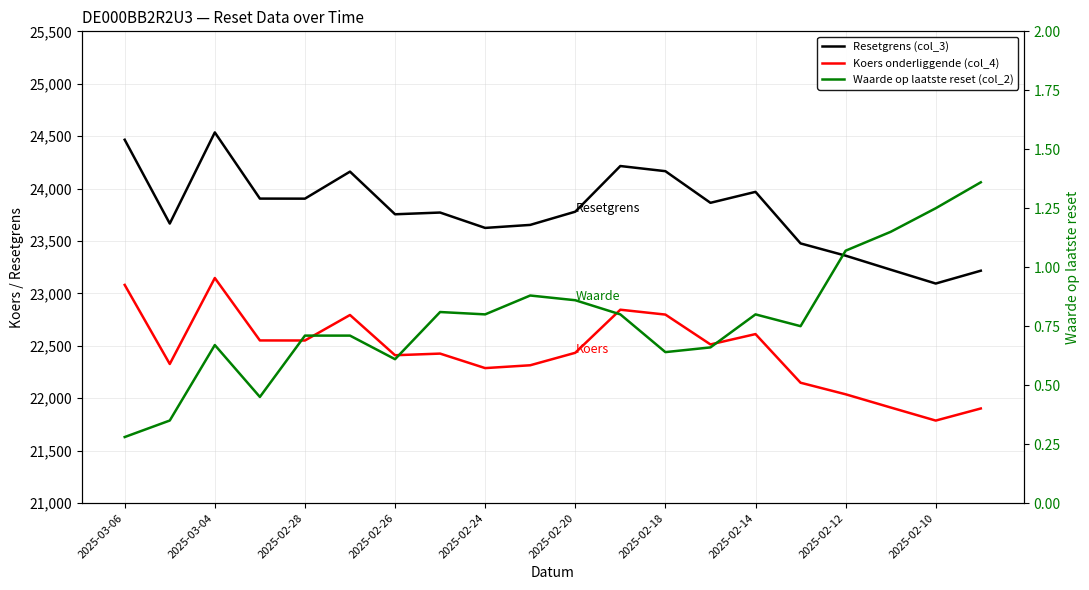

Does the chart have visible grid lines?

Yes